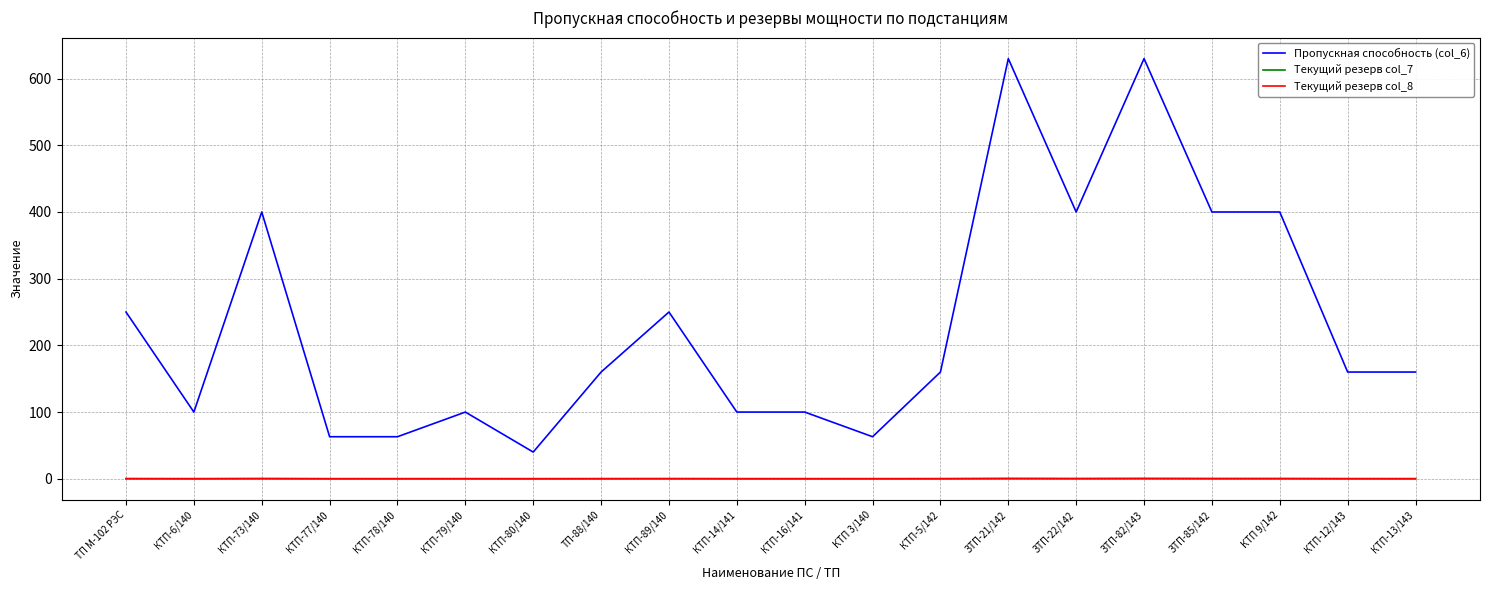

How many values in the Пропускная способность (col_6) series are below 160?

8